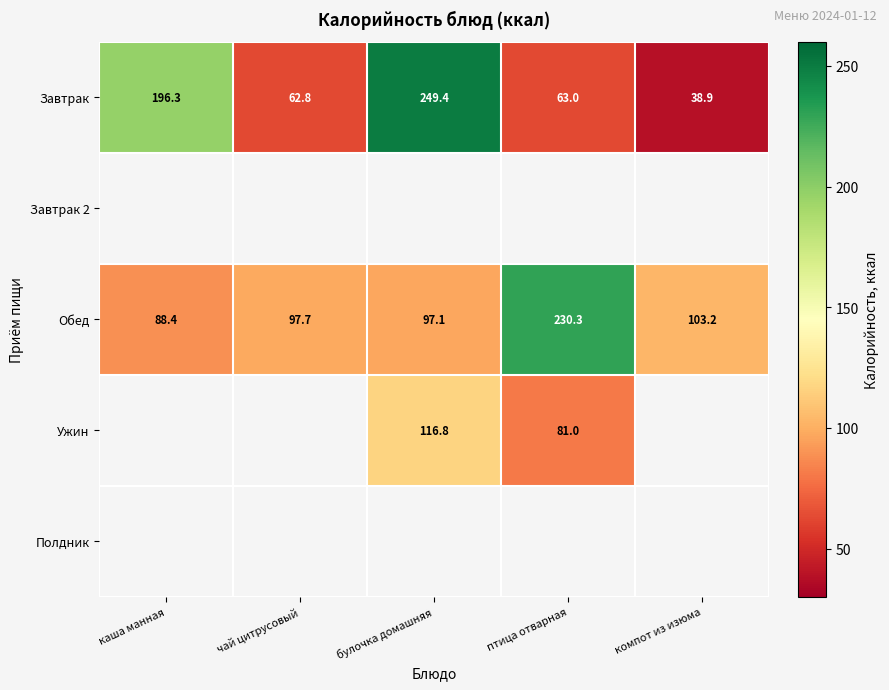

How many data points does each series have?

5